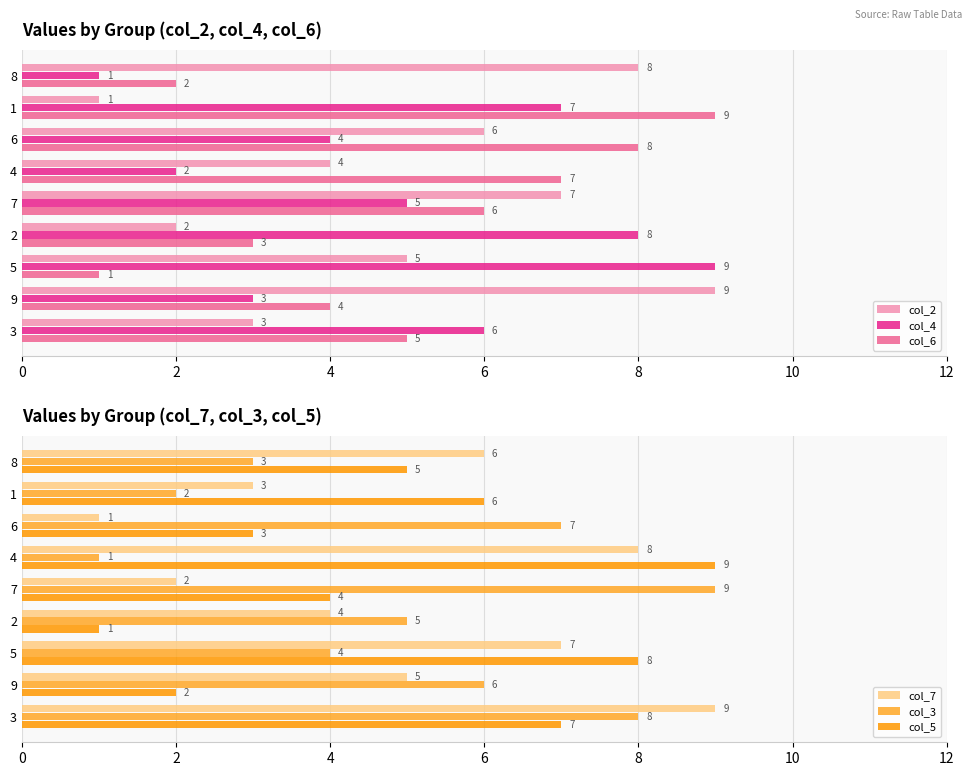

Is the value of col_7 at 3 greater than the value of col_3 at 2?

Yes